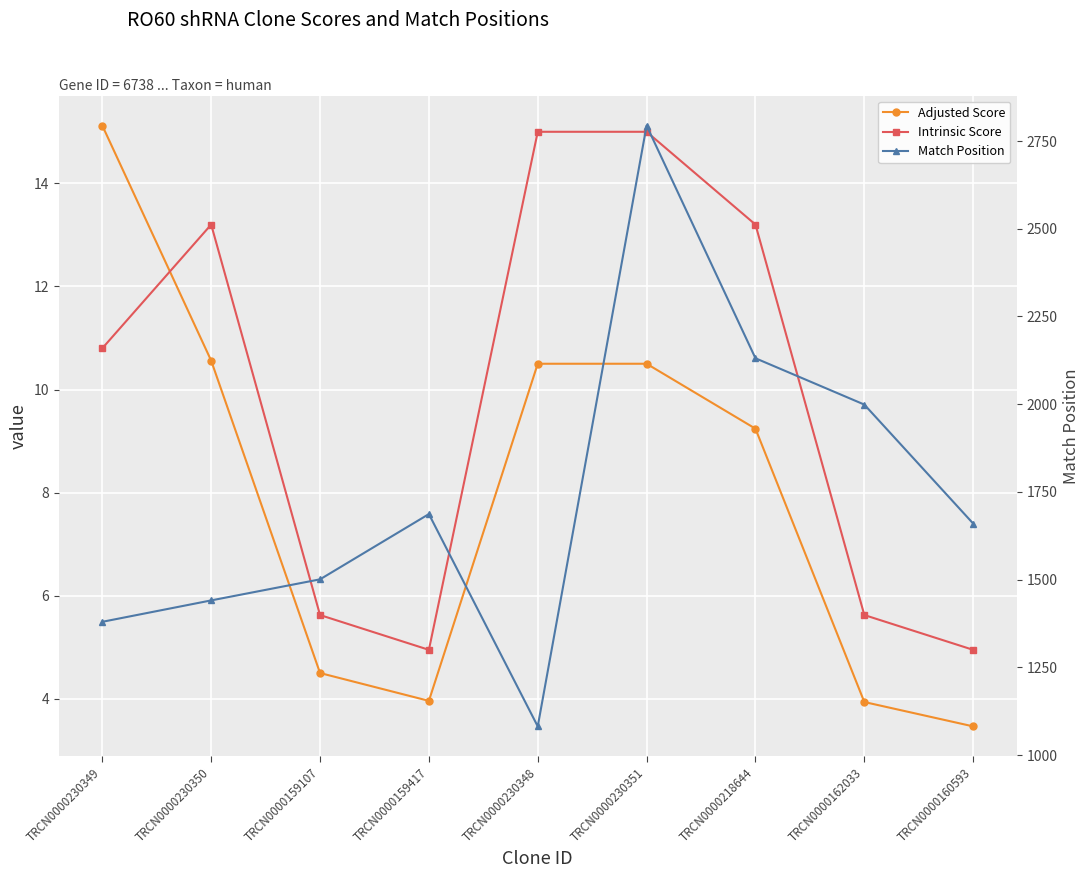

List the series in order of their peak value, highest first.

Match Position, Adjusted Score, Intrinsic Score